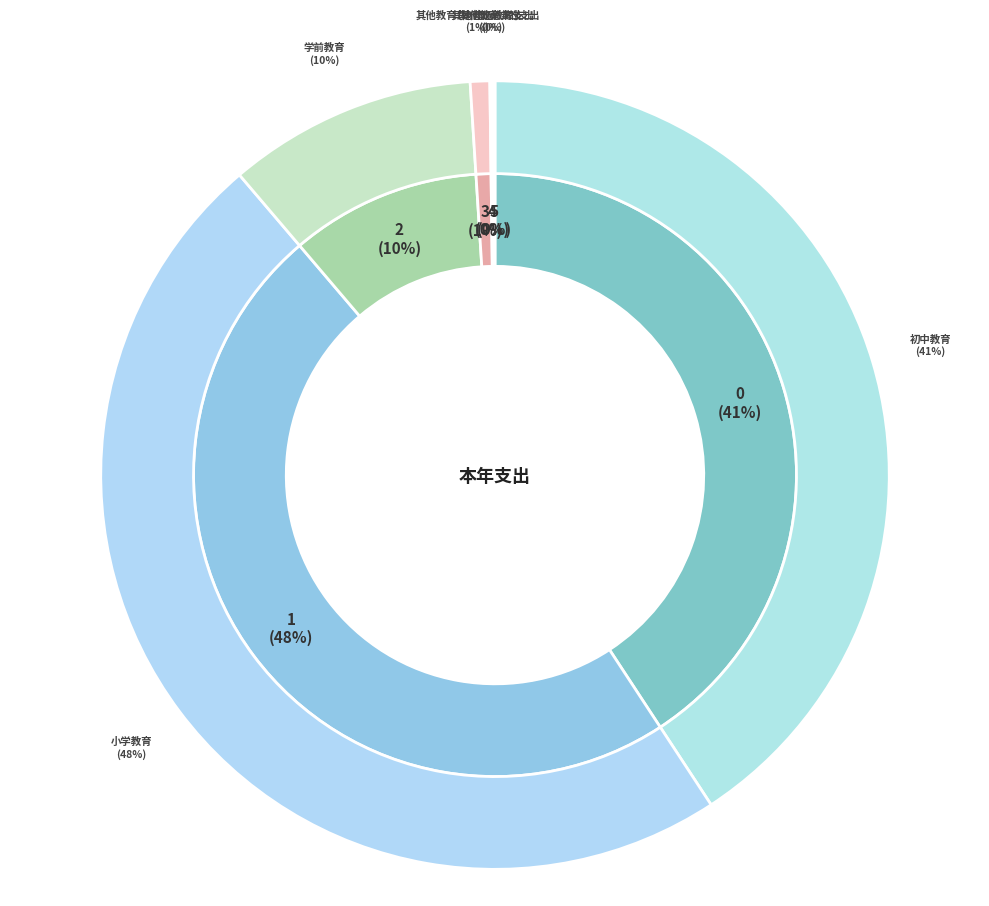

Is there any slice that represents more than half of the pie?

No